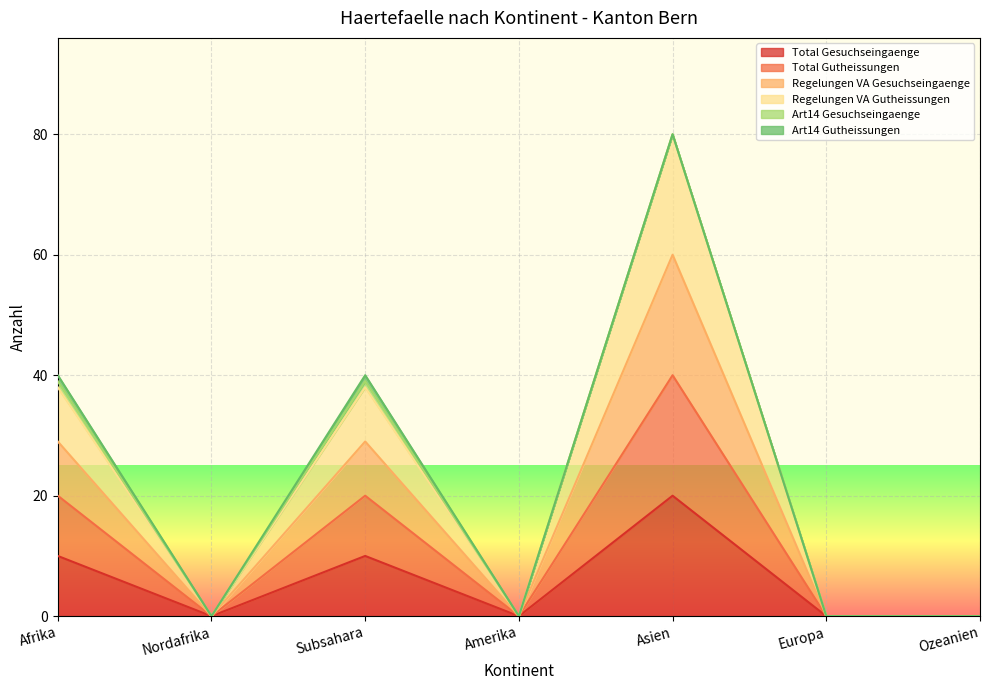

At which label does Total Gutheissungen reach its minimum?

Nordafrika